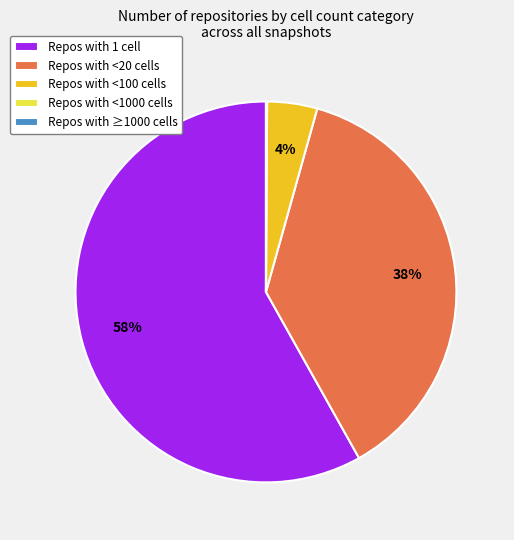

Which slice is the largest?

Repos with 1 cell